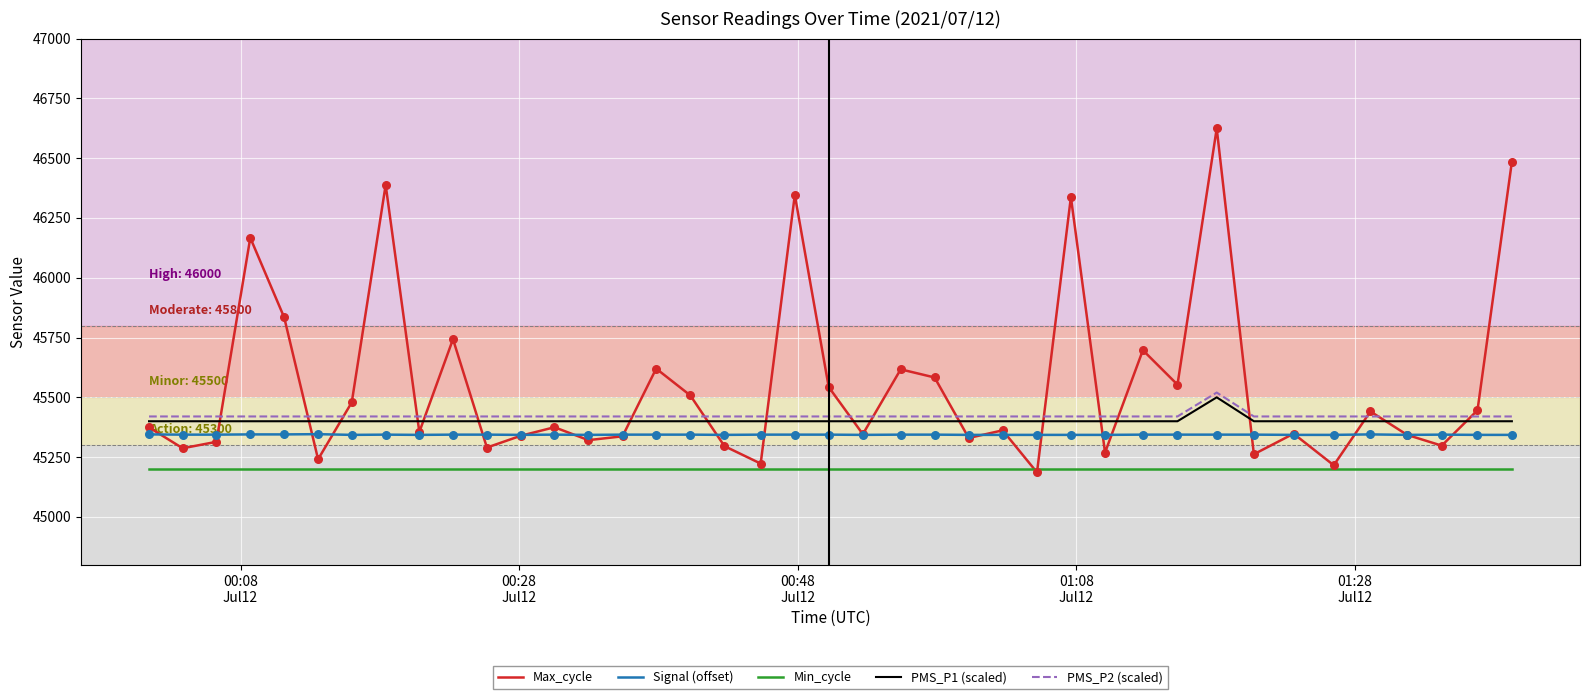

What are all the series names shown in the legend?

Max_cycle, Signal (offset), Min_cycle, PMS_P1 (scaled), PMS_P2 (scaled)